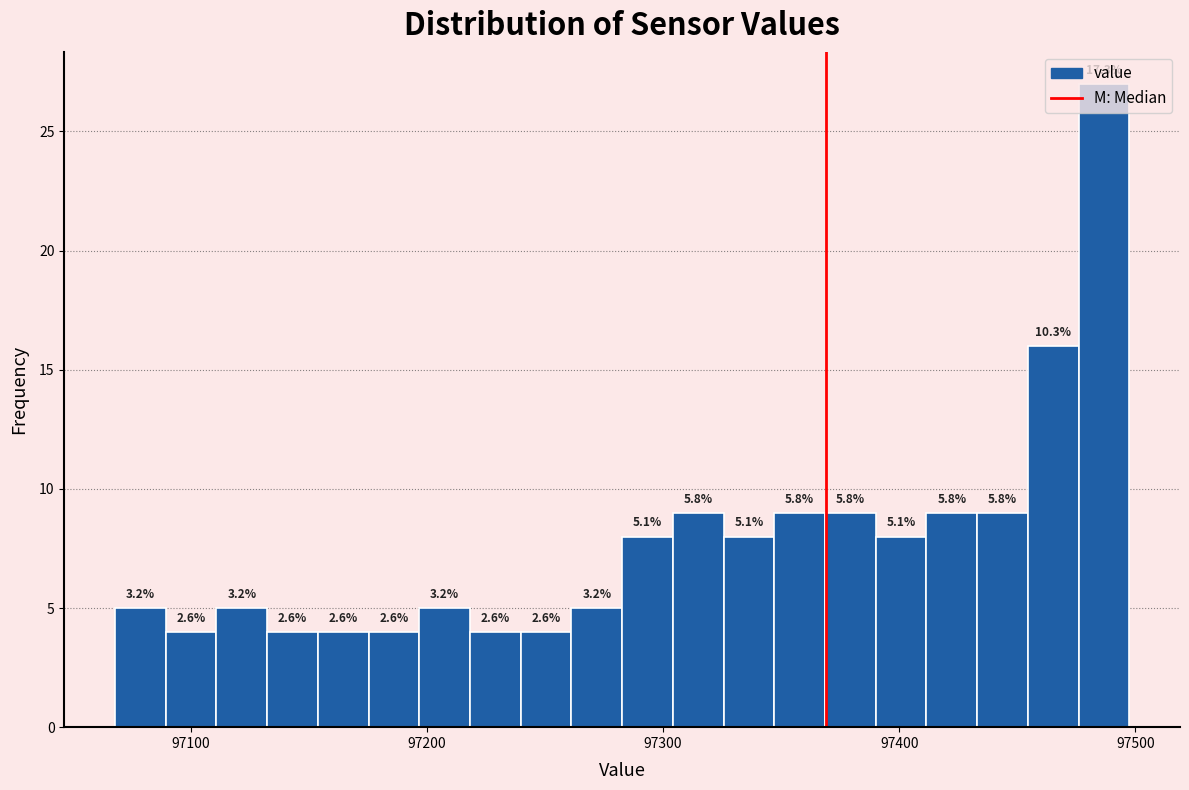

Around what value on the x-axis is the tallest bar? Give the approximate position of its centre, as read against the axis.

97490